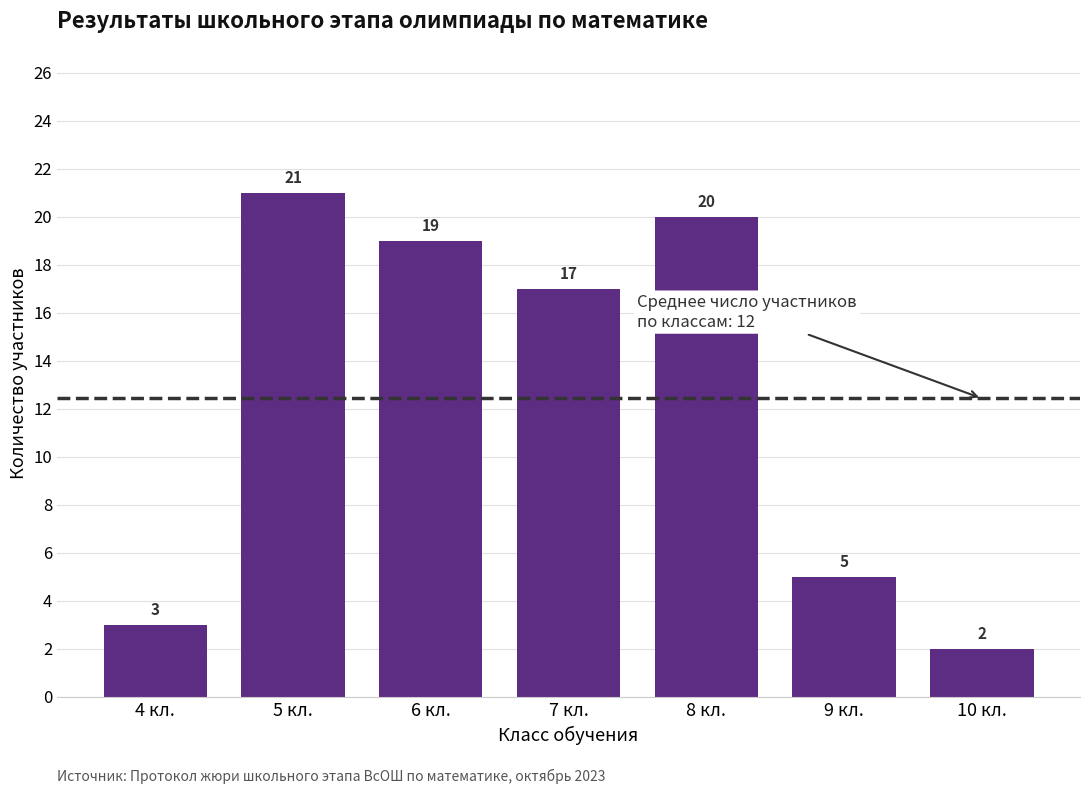

List the labels in order of value, smallest first.

10 кл., 4 кл., 9 кл., 7 кл., 6 кл., 8 кл., 5 кл.